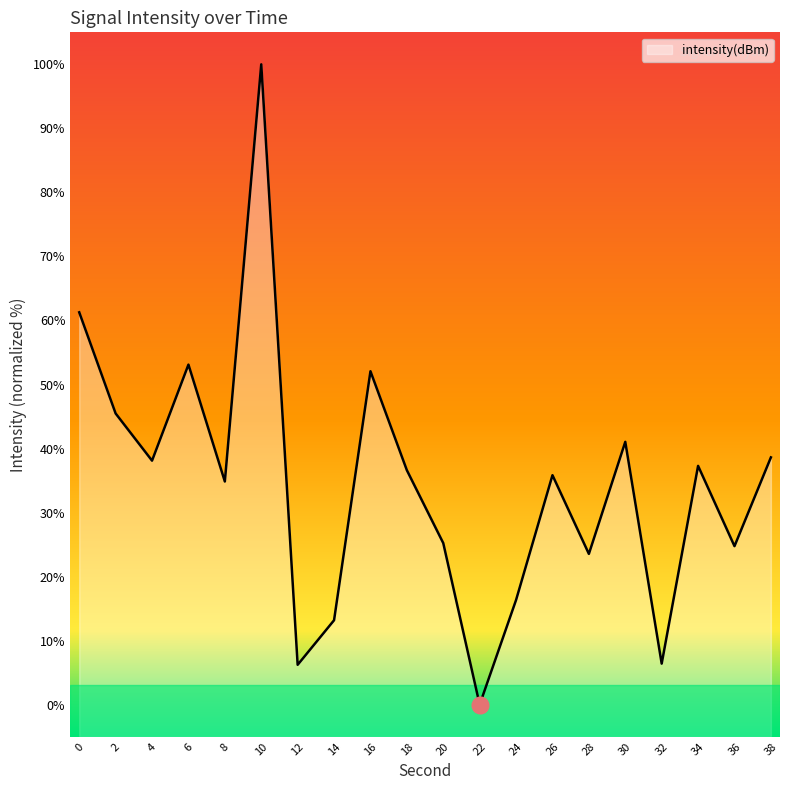

What is the value of the 5th point from the left?

34.9